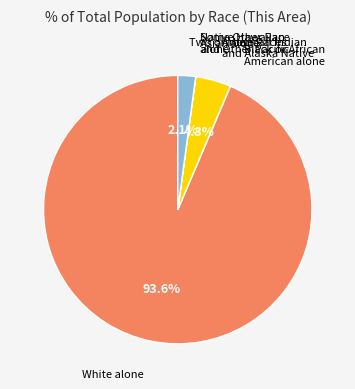

What percentage is NOT represented by Two or More Races?

97.9%